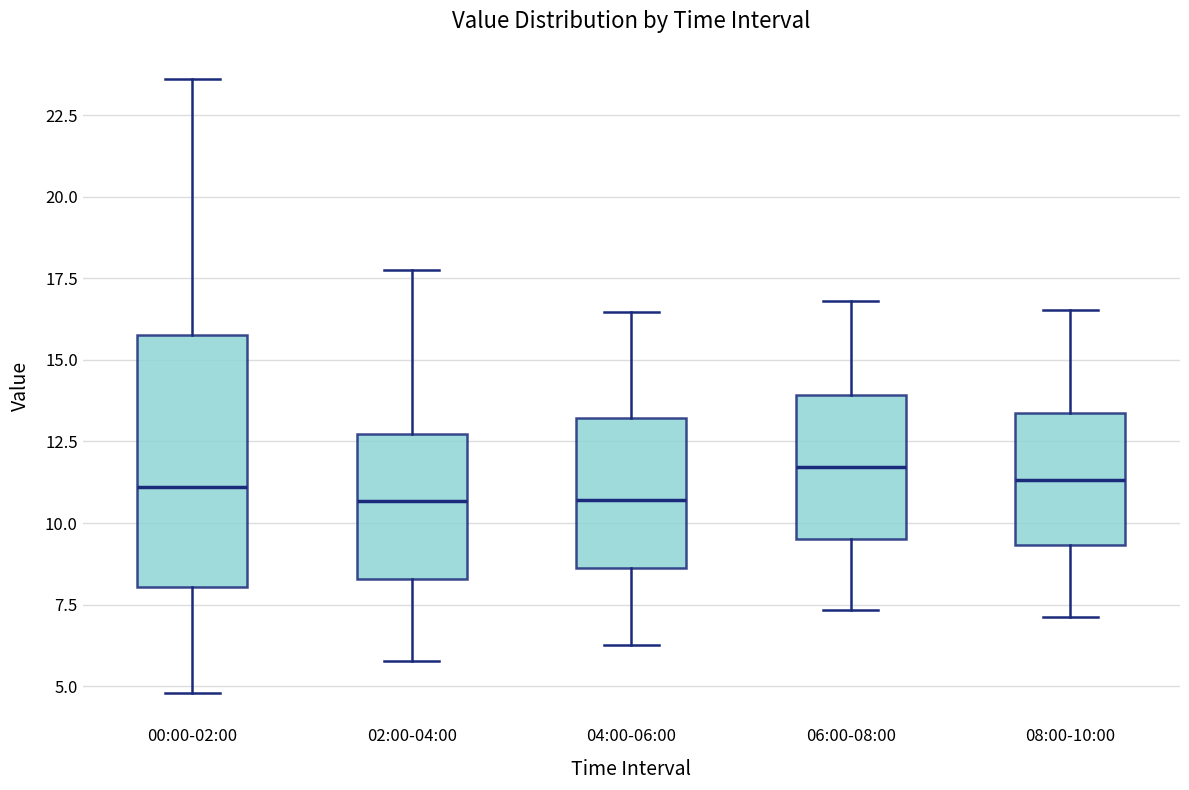

Reading left to right, read every box against the y-axis: the position of its median line, the range the box covers, and the ends of its whiskers. The values are not printed on the chart, so give them approximately, as read against the axis.

00:00-02:00: median 11.0, box 8.0 to 16.0, whiskers 5.0 to 23.5
02:00-04:00: median 10.5, box 8.5 to 12.5, whiskers 6.0 to 18.0
04:00-06:00: median 10.5, box 8.5 to 13.0, whiskers 6.5 to 16.5
06:00-08:00: median 11.5, box 9.5 to 14.0, whiskers 7.5 to 17.0
08:00-10:00: median 11.5, box 9.5 to 13.5, whiskers 7.0 to 16.5